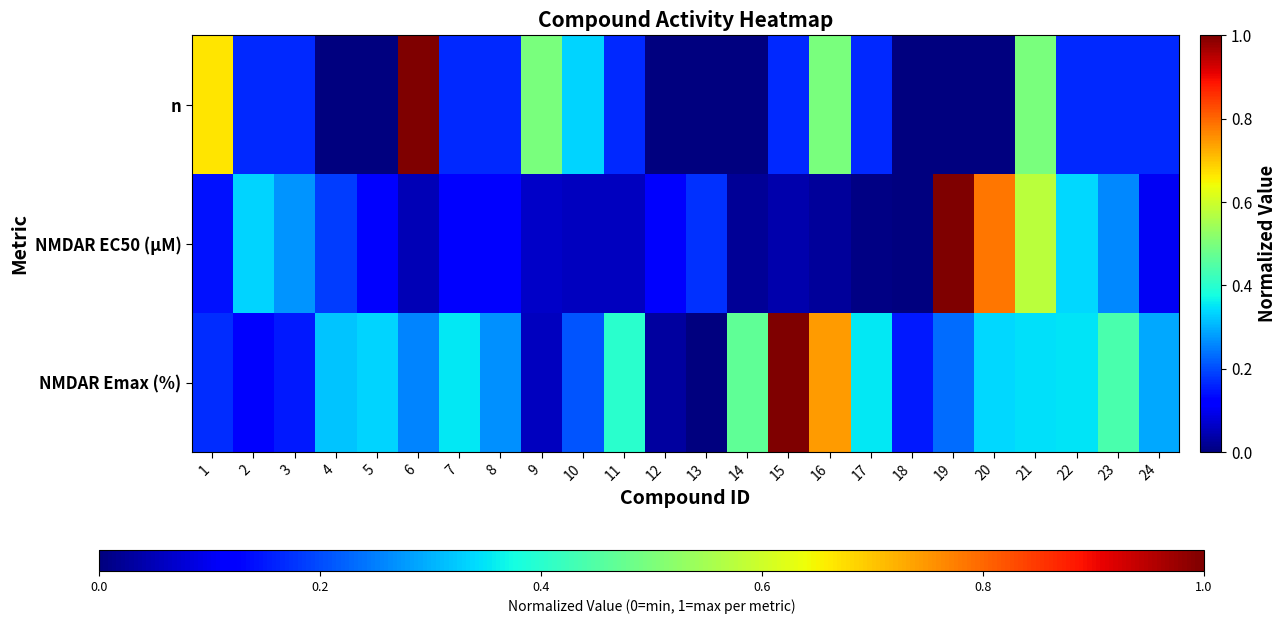

Which label corresponds to the largest value in the chart?

15